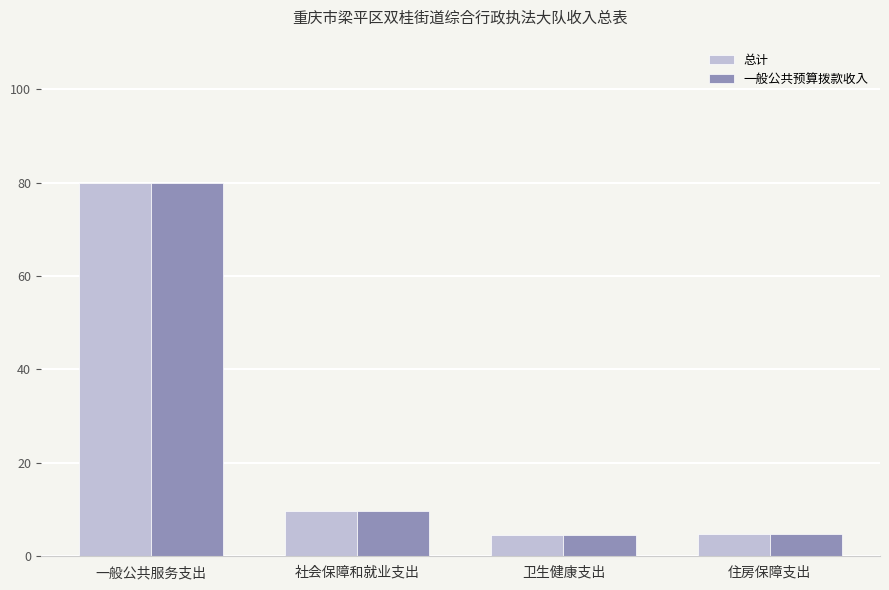

What position from the left is 一般公共服务支出?

1